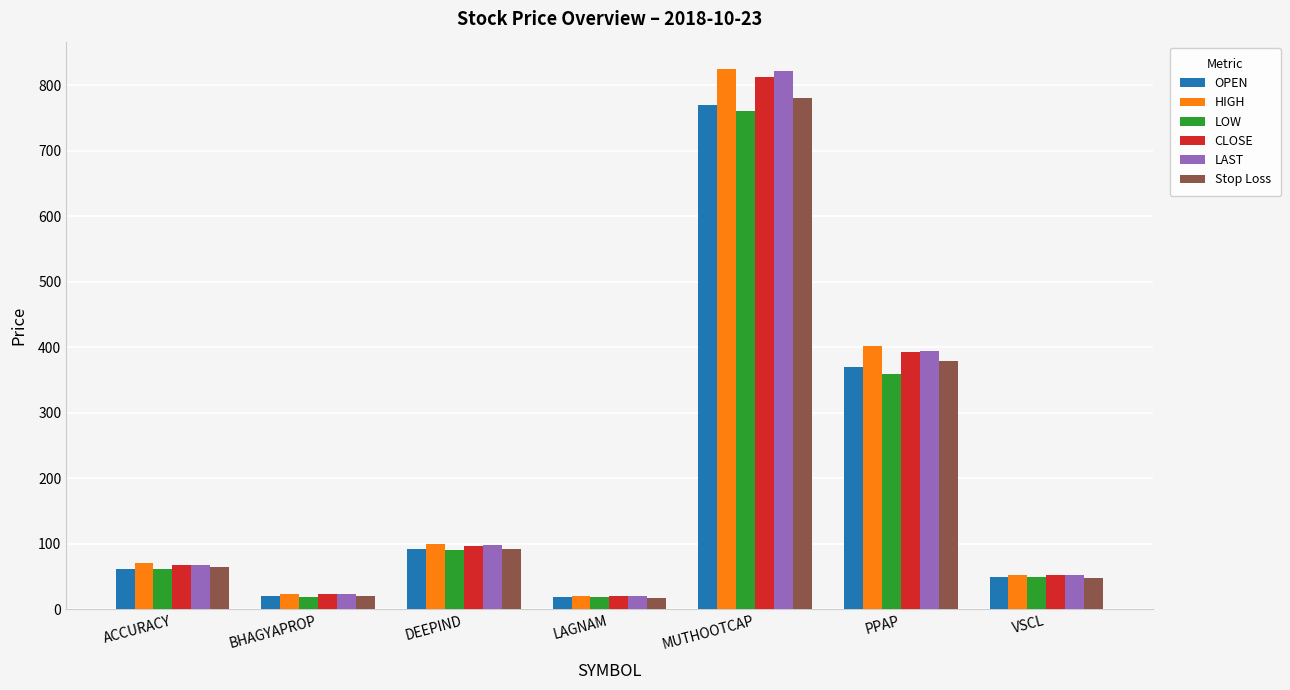

Count the number of categories in the chart.

7